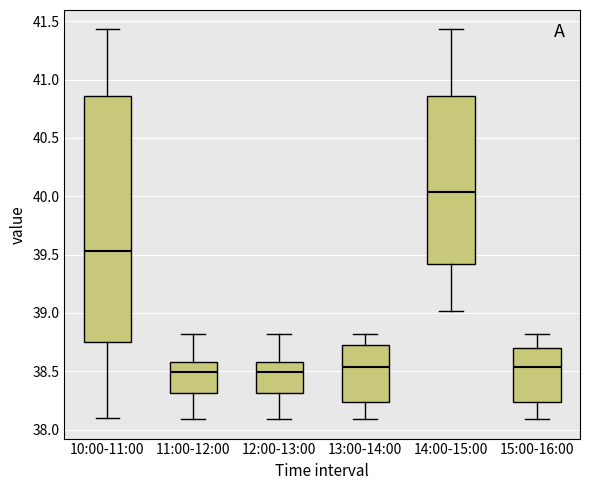

Reading left to right, read every box against the y-axis: the position of its median line, the range the box covers, and the ends of its whiskers. The values are not printed on the chart, so give them approximately, as read against the axis.

10:00-11:00: median 39.55, box 38.75 to 40.85, whiskers 38.10 to 41.45
11:00-12:00: median 38.50, box 38.30 to 38.60, whiskers 38.10 to 38.80
12:00-13:00: median 38.50, box 38.30 to 38.60, whiskers 38.10 to 38.80
13:00-14:00: median 38.55, box 38.25 to 38.75, whiskers 38.10 to 38.80
14:00-15:00: median 40.05, box 39.40 to 40.85, whiskers 39.00 to 41.45
15:00-16:00: median 38.55, box 38.25 to 38.70, whiskers 38.10 to 38.80